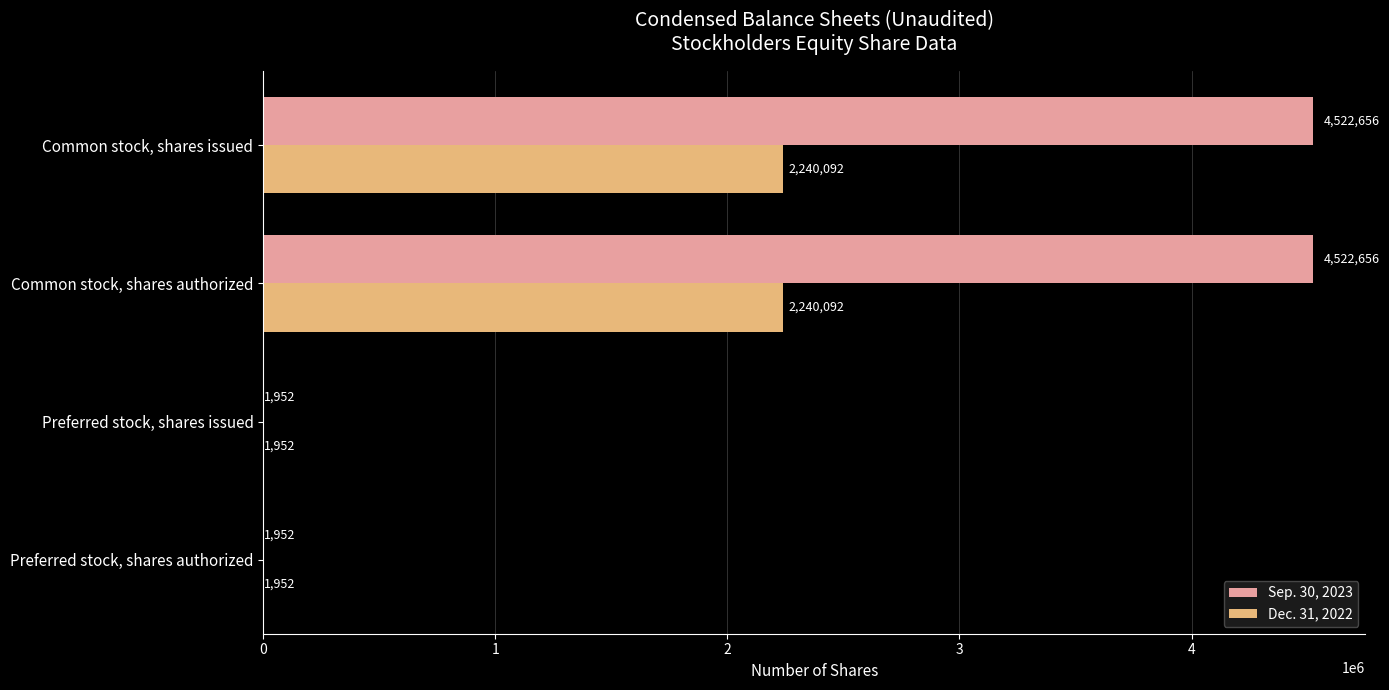

What is the highest value of the Sep. 30, 2023 series?

4522656